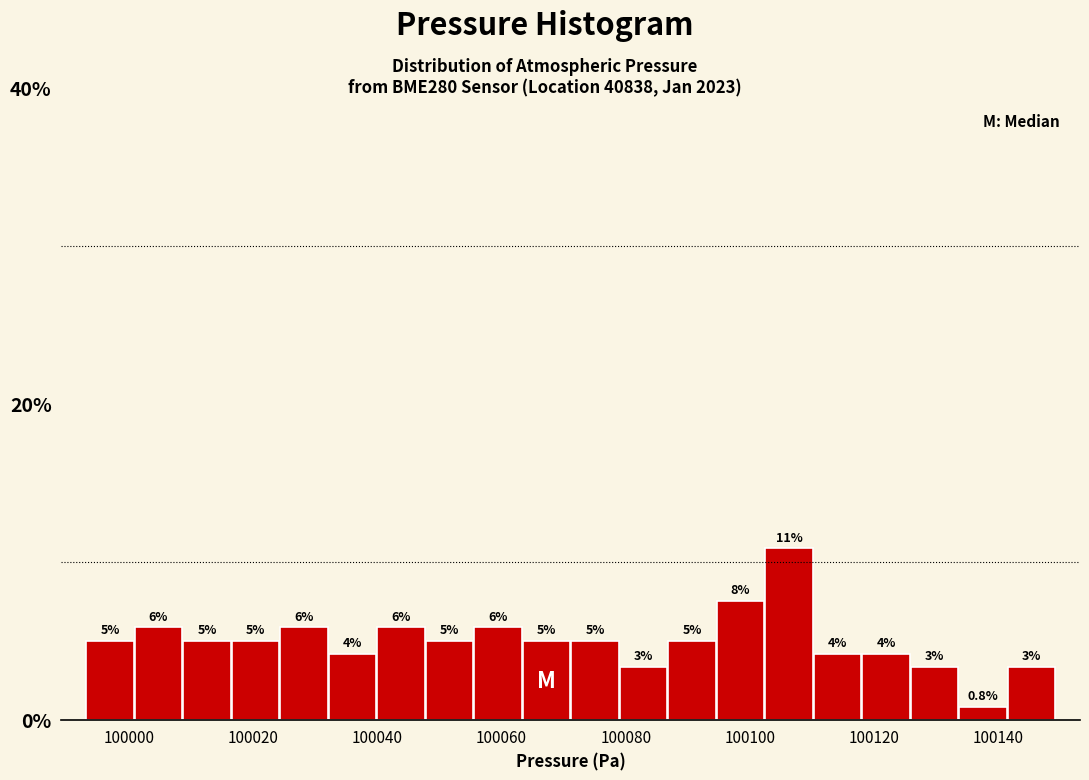

Around what value on the x-axis is the tallest bar? Give the approximate position of its centre, as read against the axis.

100106